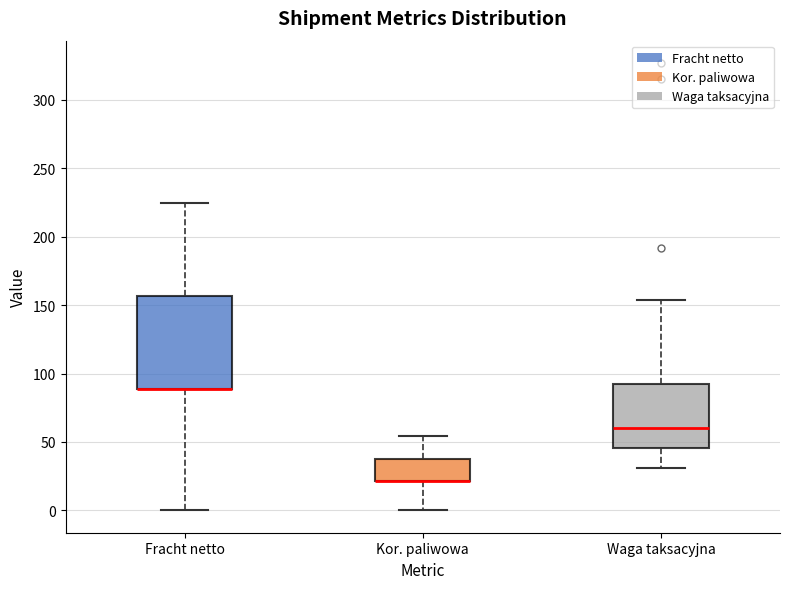

Comparing the boxes themselves (not the whiskers), which one is the tallest?

Fracht netto